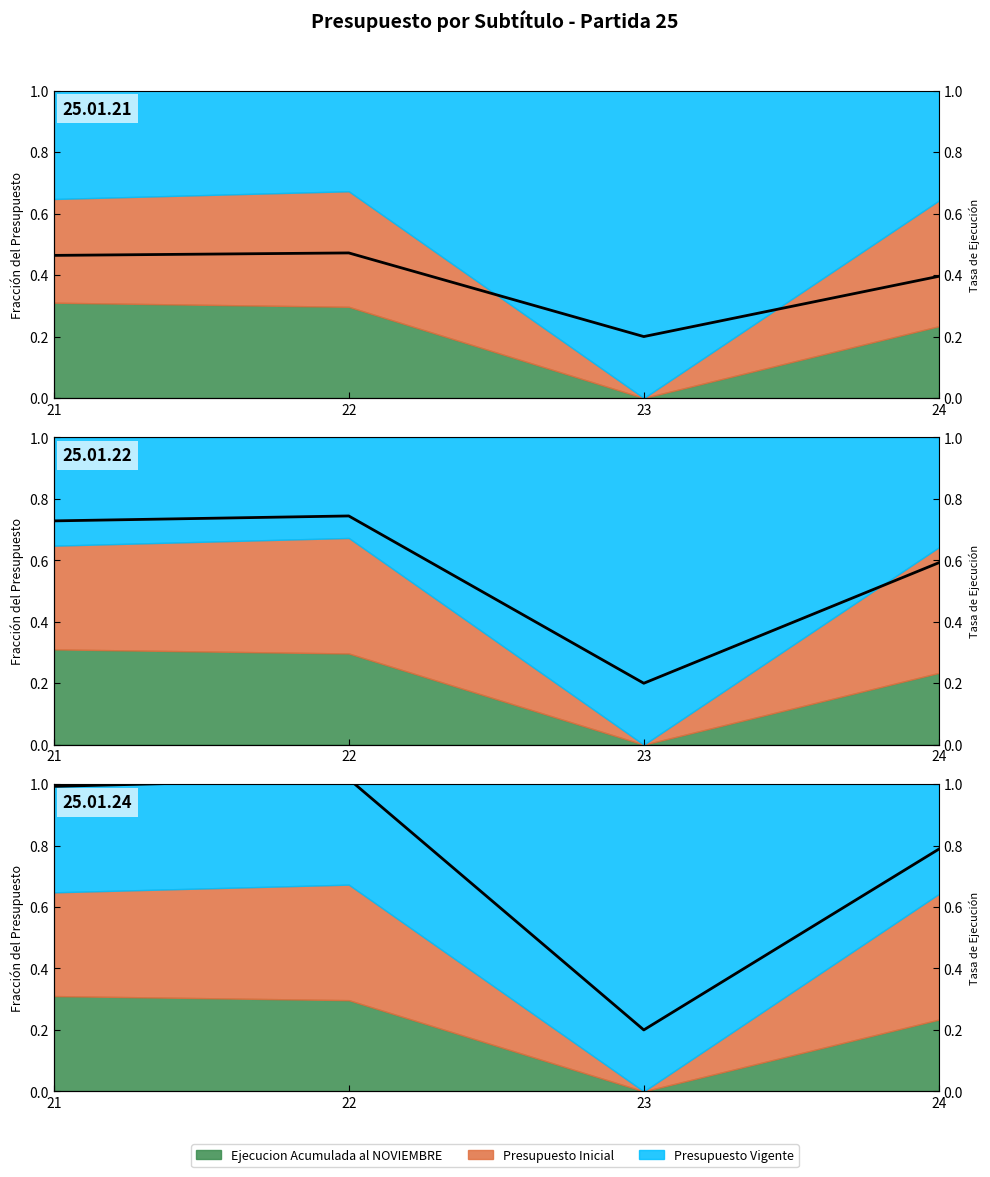

What is the value of the 4th point from the left?

0.8